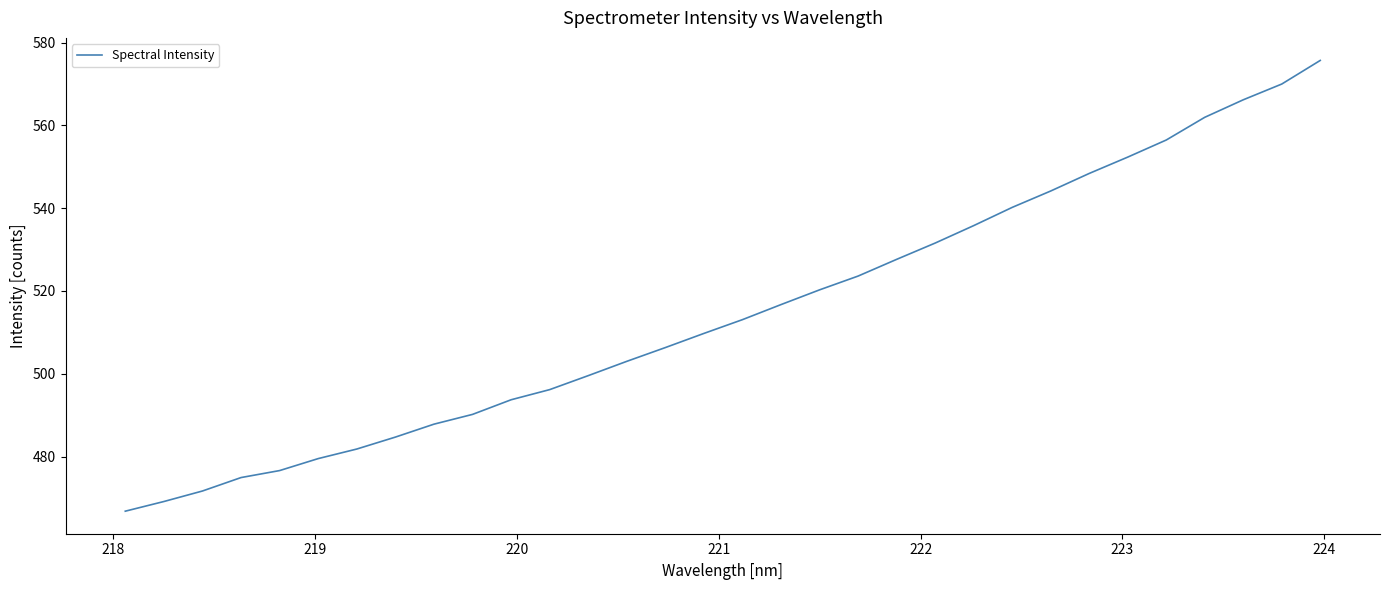

What is the difference between the maximum and minimum values?

108.9